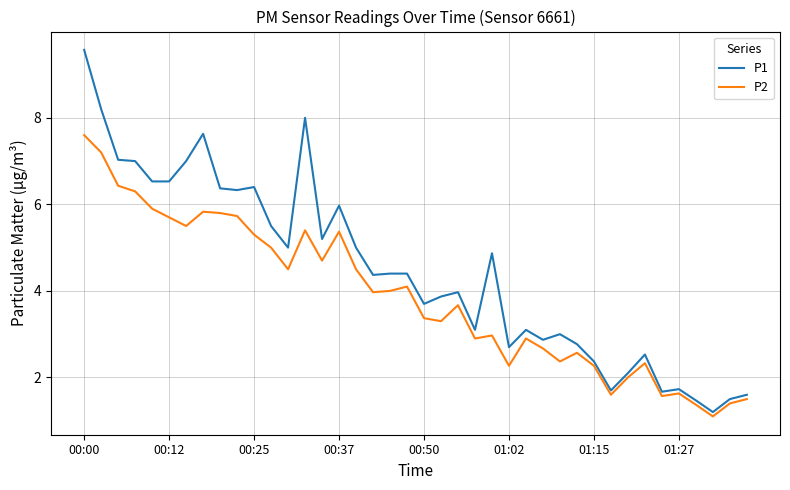

List the series in order of their peak value, highest first.

P1, P2